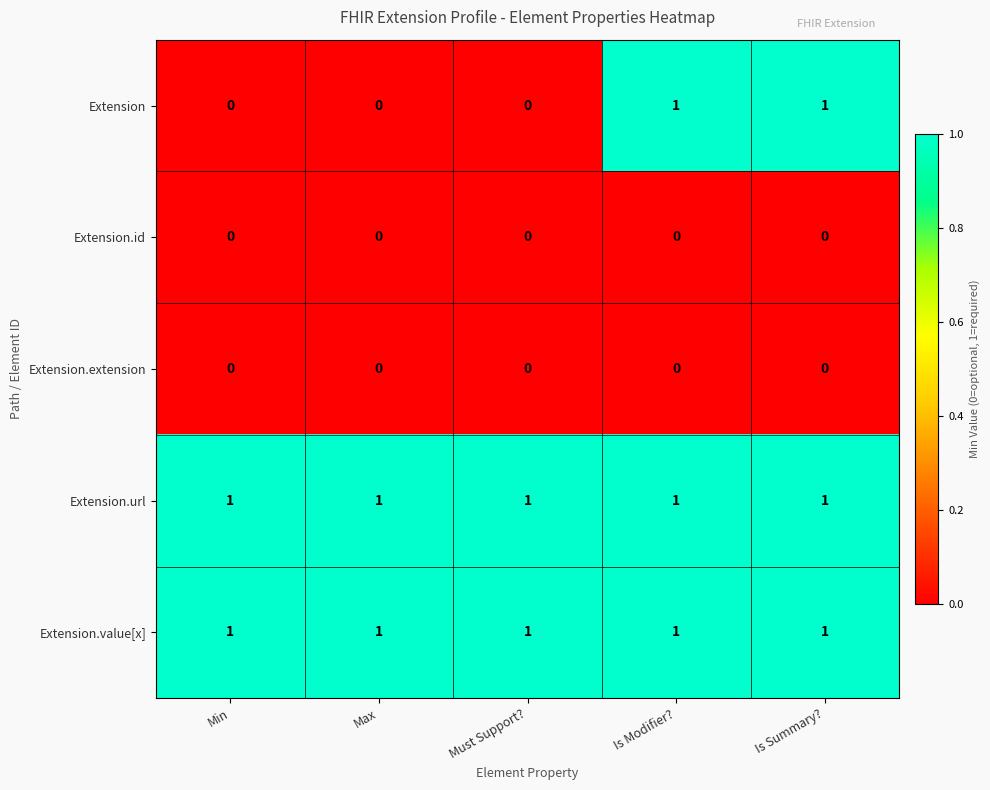

Reading right to left, extract all data points from this chart.

Extension: 1	1	0	0	0
Extension.id: 0	0	0	0	0
Extension.extension: 0	0	0	0	0
Extension.url: 1	1	1	1	1
Extension.value[x]: 1	1	1	1	1